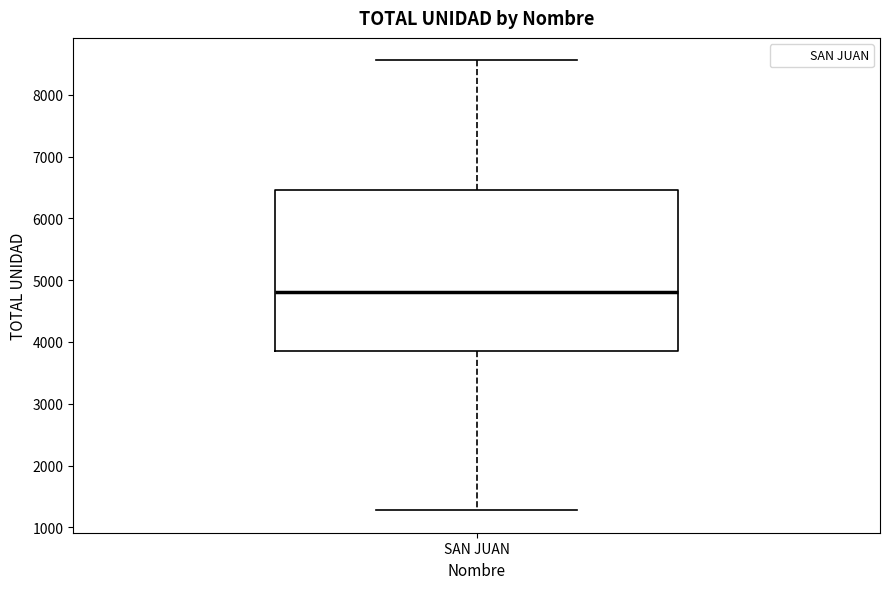

Read this box plot against the y-axis: the position of the median line, the range covered by the box, and the ends of both whiskers. The values are not printed on the chart, so give them approximately, as read against the axis.

median 4800, box 3900 to 6500, whiskers 1300 to 8600